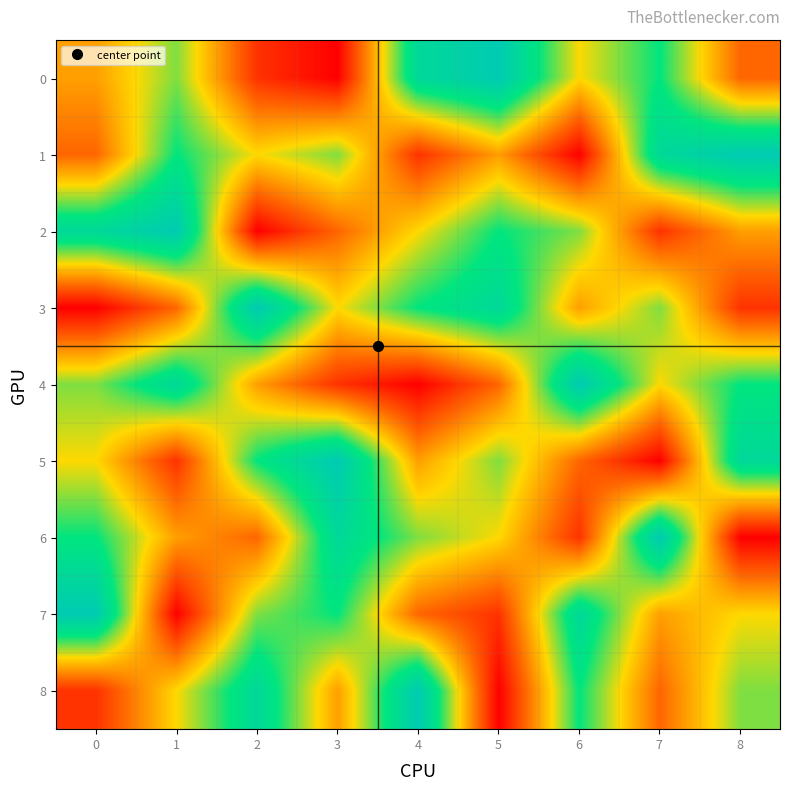

Rank the series by their maximum value, from highest to lowest.

0, 1, 2, 3, 4, 5, 6, 7, 8